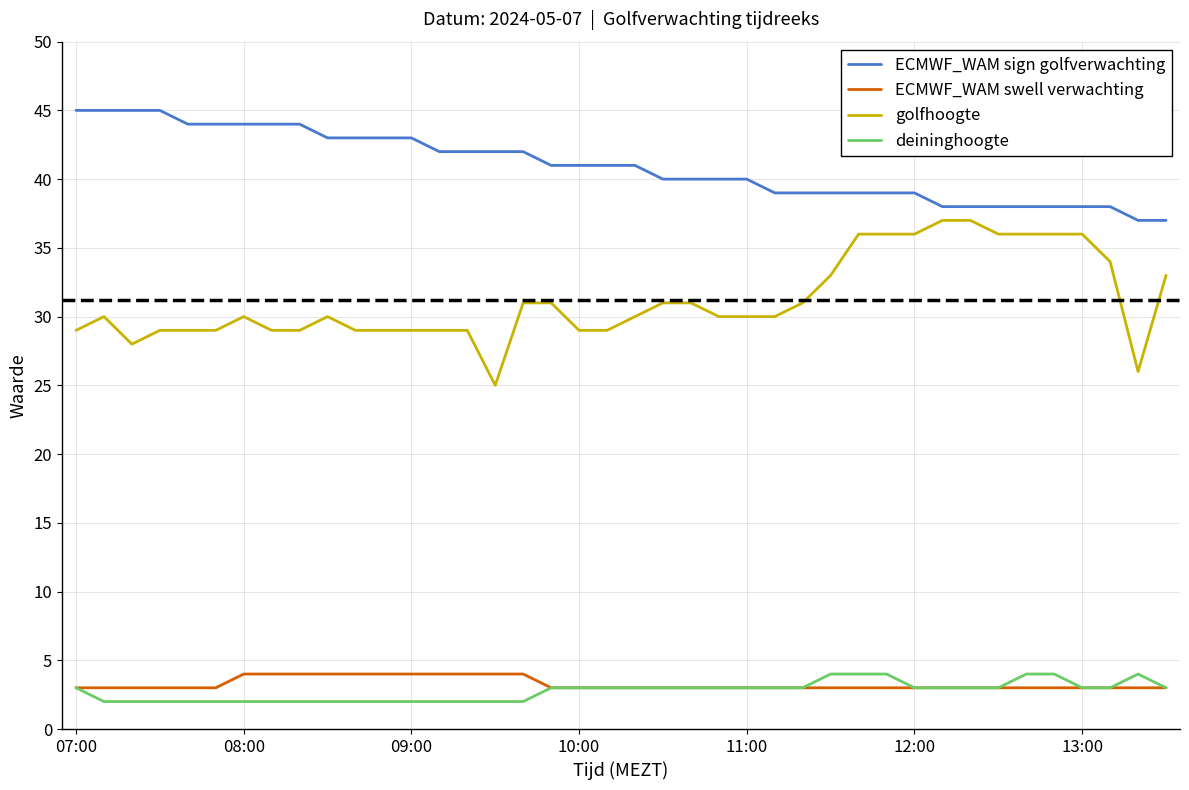

What is the lowest value of the ECMWF_WAM swell verwachting series?

3